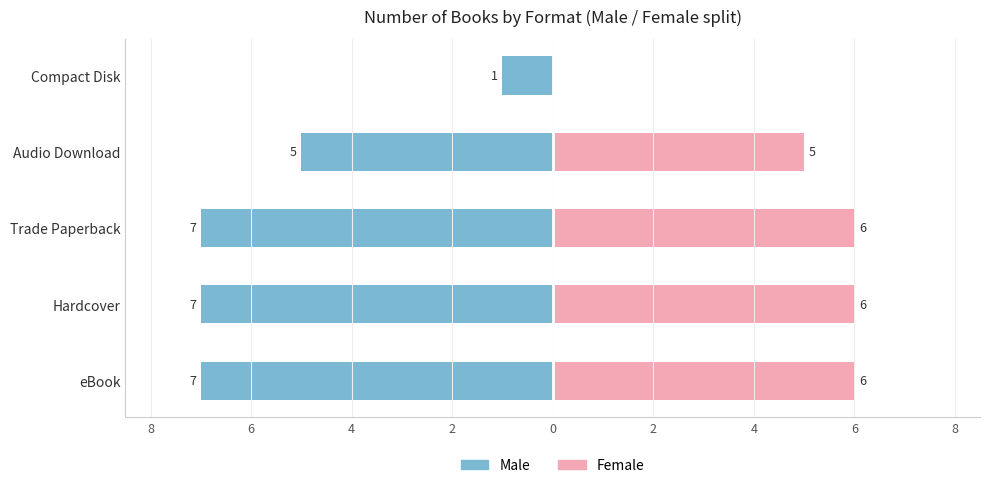

How many data points in Female are less than 6?

2